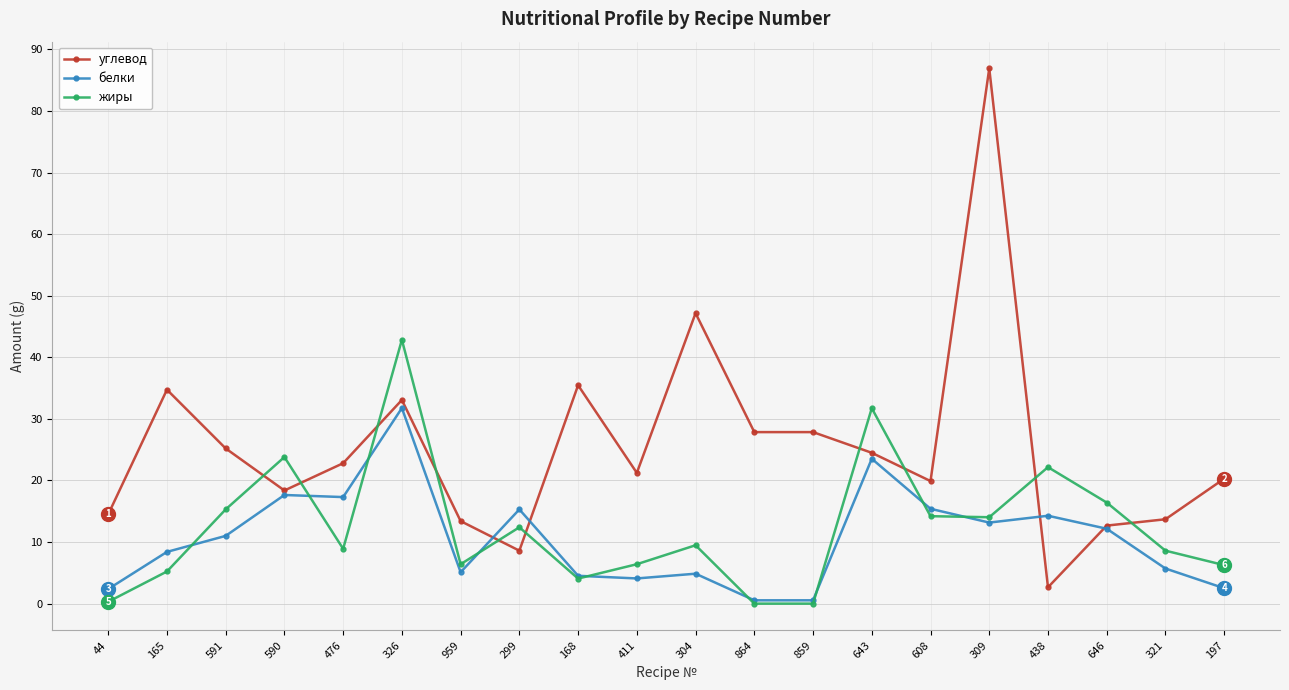

Is this an area chart (filled region under the line)?

No